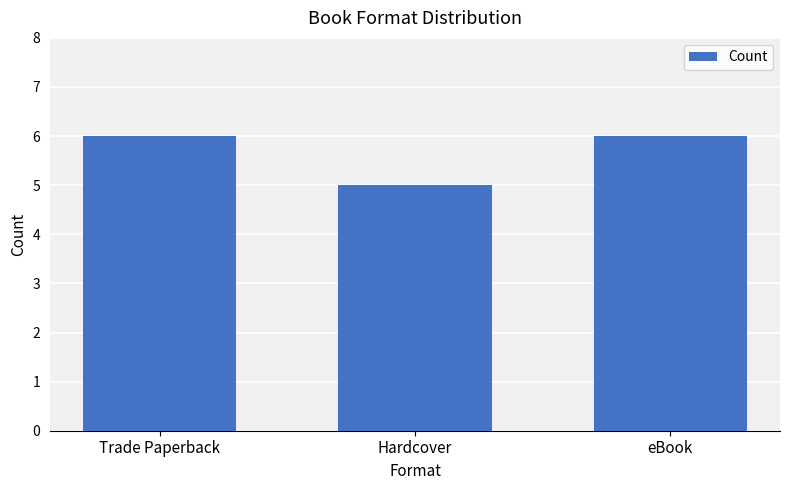

Are the bars horizontal?

No